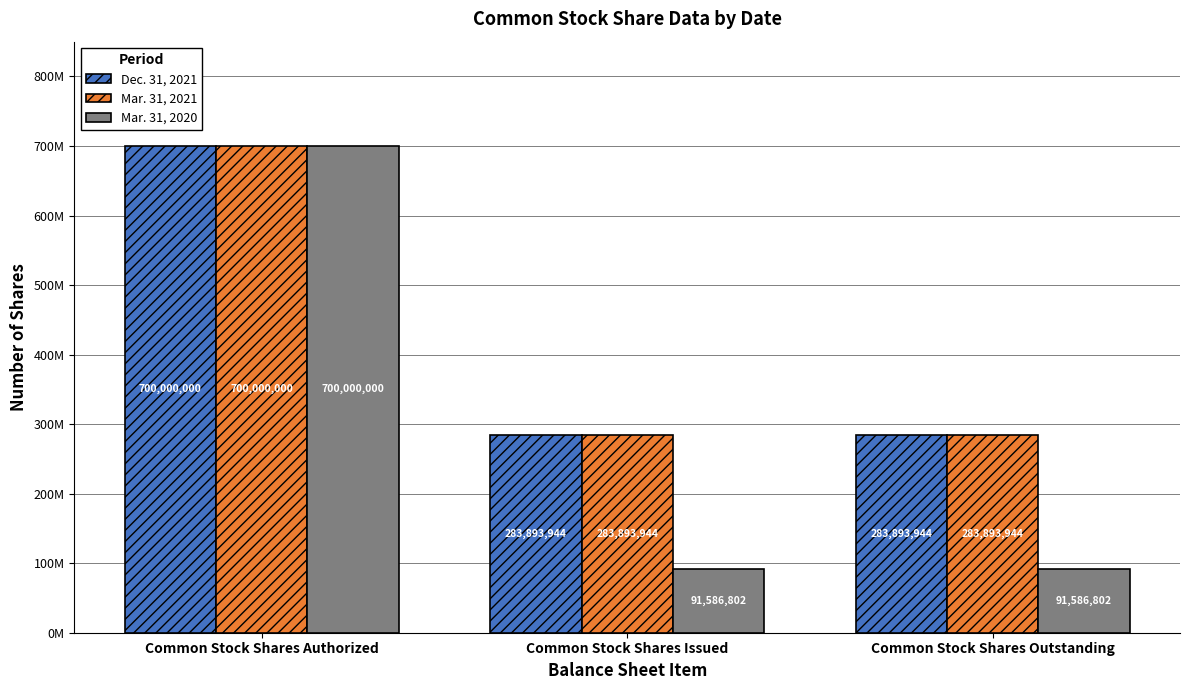

Where is Mar. 31, 2021 nearest to the value 491946972?

Common Stock Shares Authorized